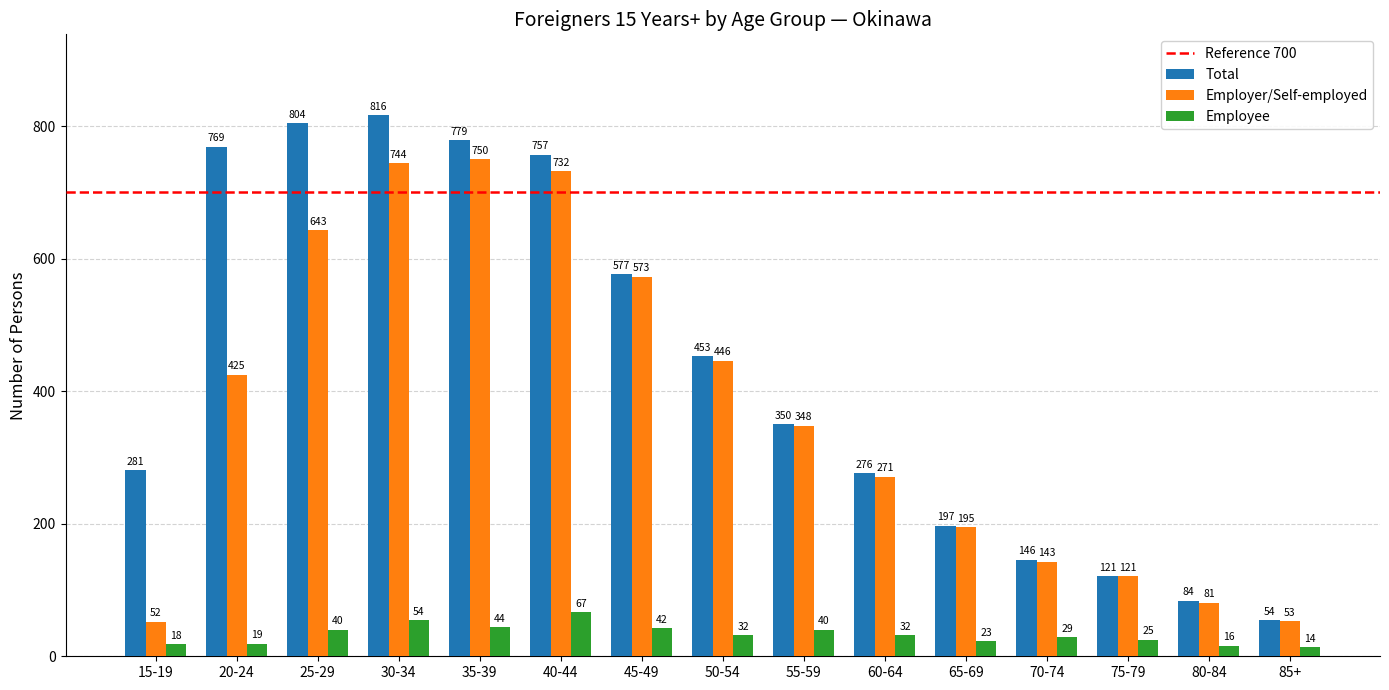

What is the label of the 10th bar from the left?

60-64